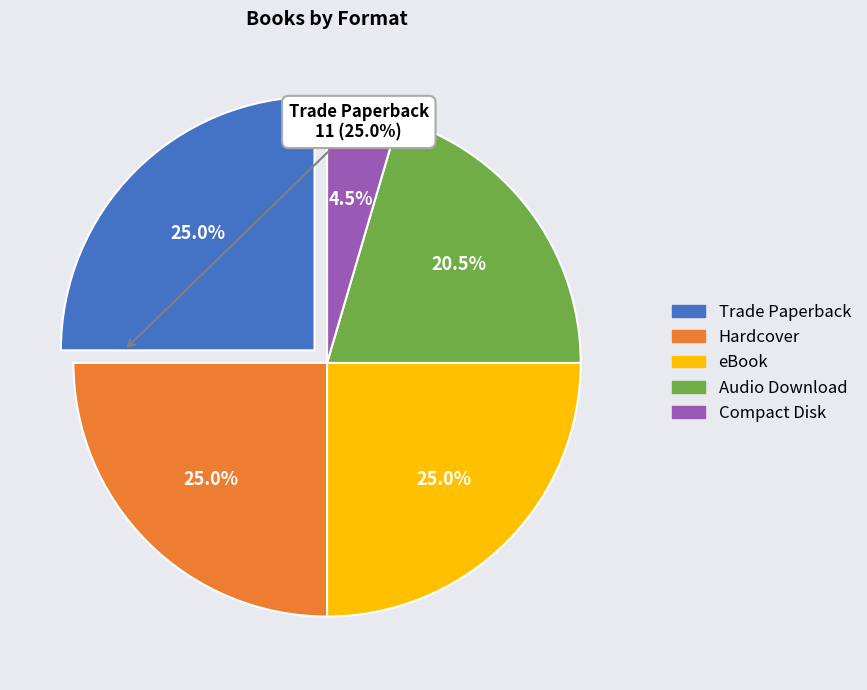

Is it true that eBook is 13% of the pie?

False